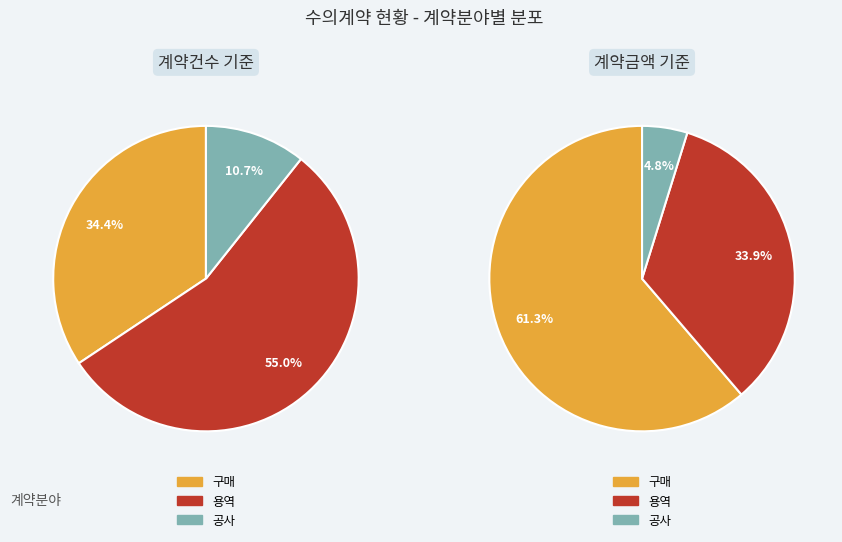

To the nearest percent, what is the average slice percentage?

33%